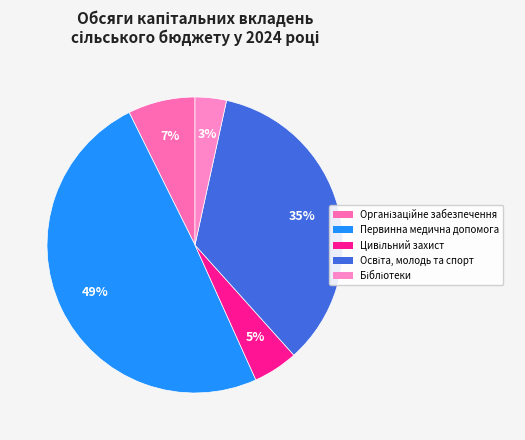

Count the number of slices in the pie.

5